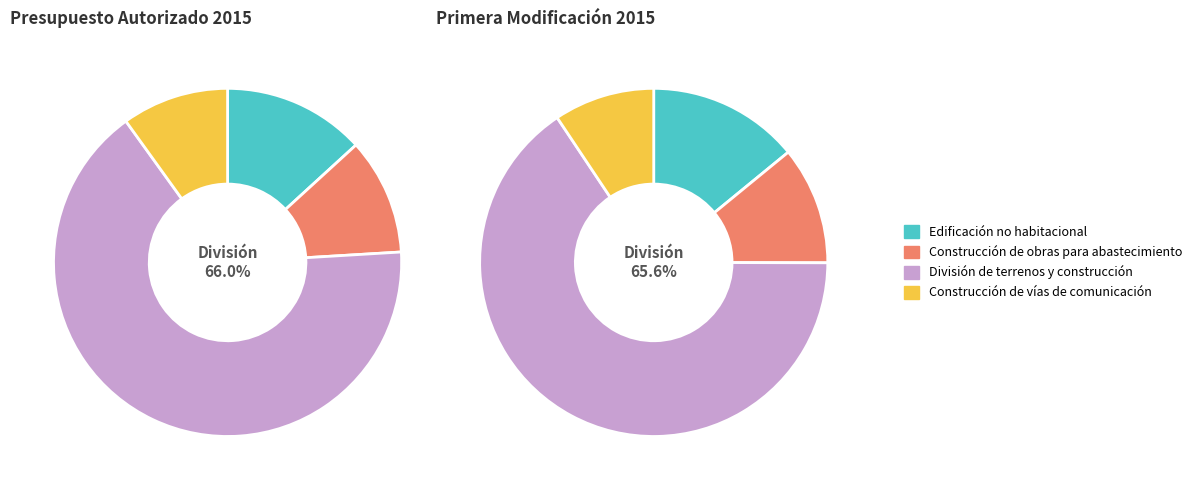

To the nearest percent, what is the combined percentage of División de terrenos y construcción and Construcción de obras para abastecimiento?

77%